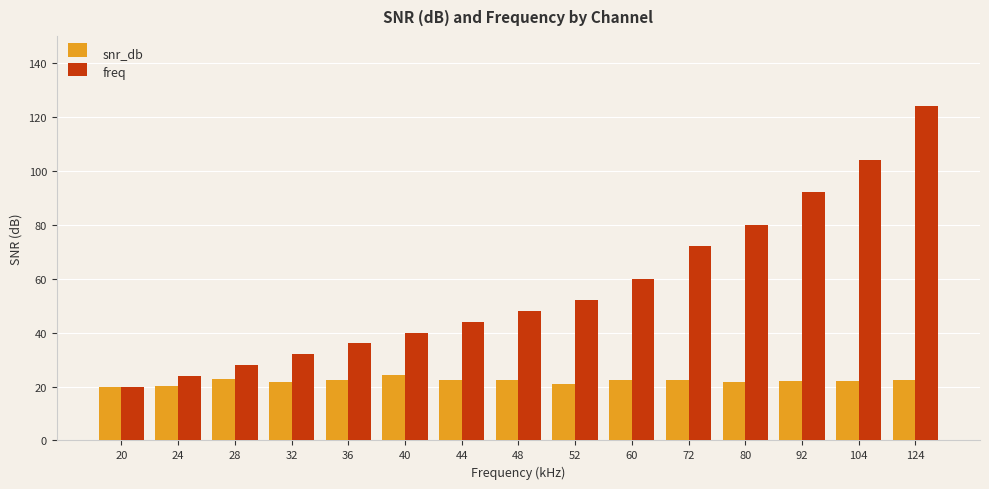

Rank the series by their maximum value, from lowest to highest.

snr_db, freq